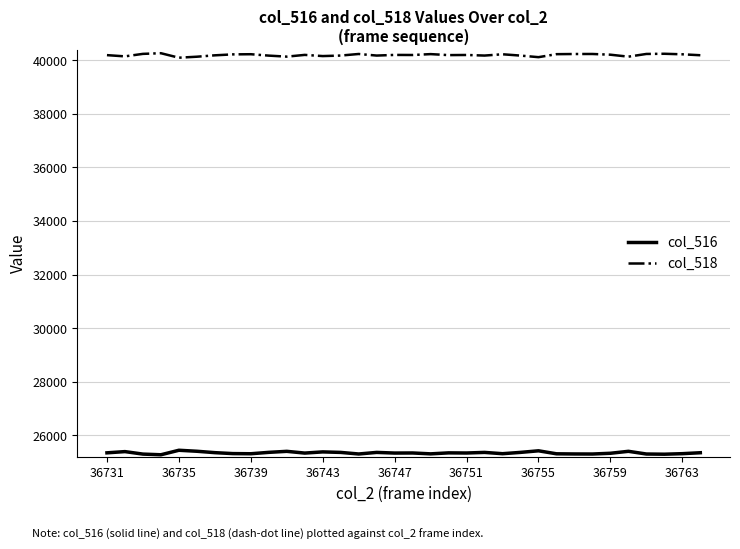

What is the minimum value for col_518?

40094